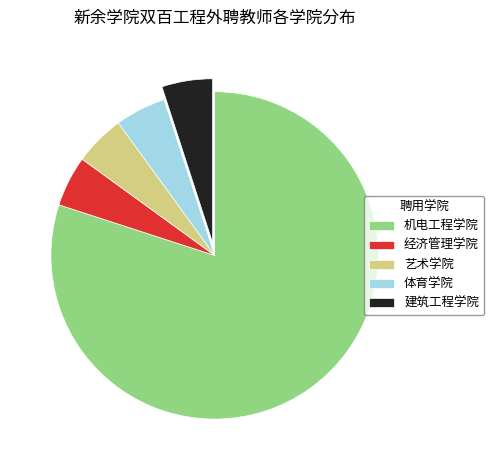

Between 艺术学院 and 机电工程学院, which is larger?

机电工程学院